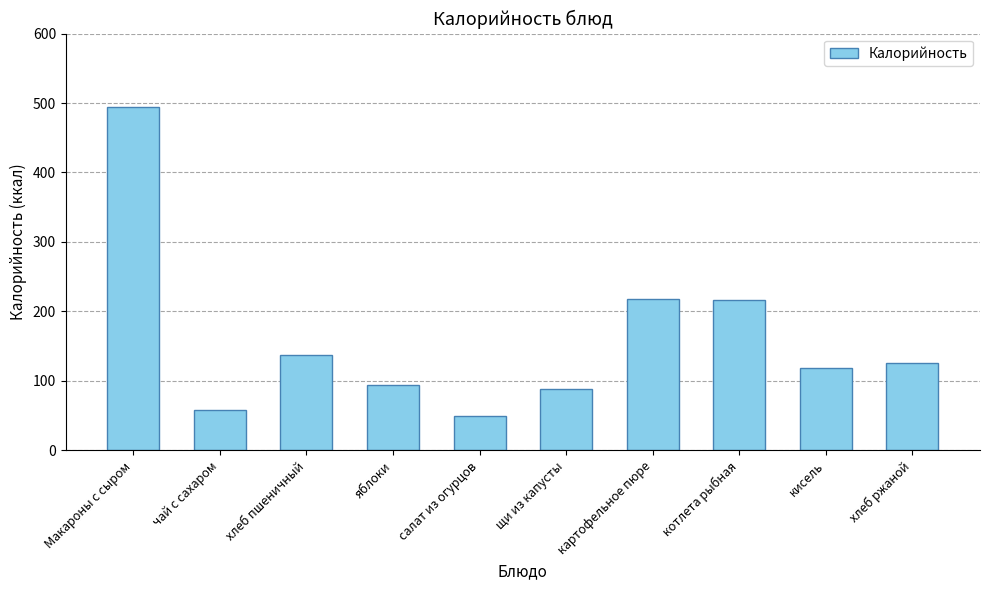

True or false: the data shows 217.0 at котлета рыбная.

True